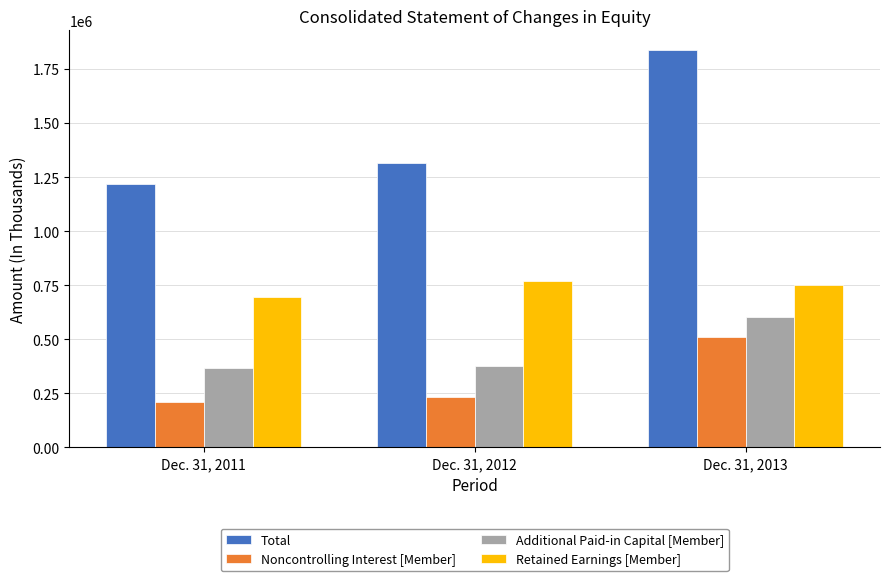

What is the sum of all Additional Paid-in Capital [Member] values?

1346154